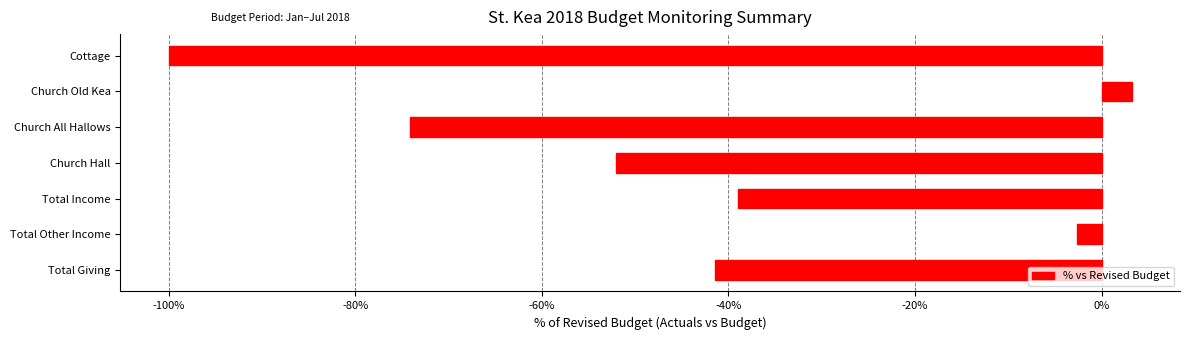

What is the difference between the second highest and second lowest values?

71.5